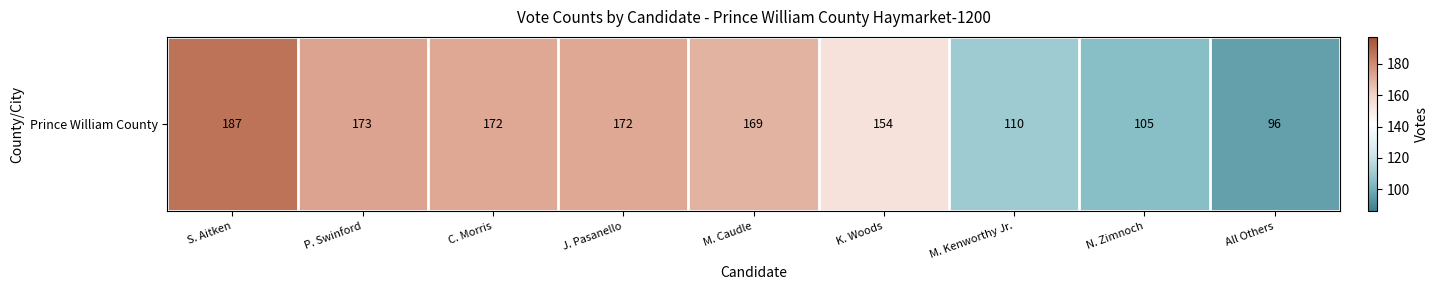

True or false: the data shows 110 at M. Kenworthy Jr..

True